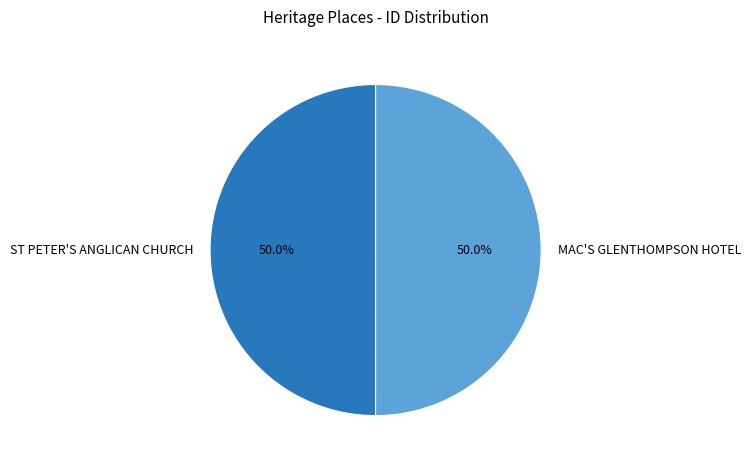

What portion of the pie excludes MAC'S GLENTHOMPSON HOTEL?

50.0%